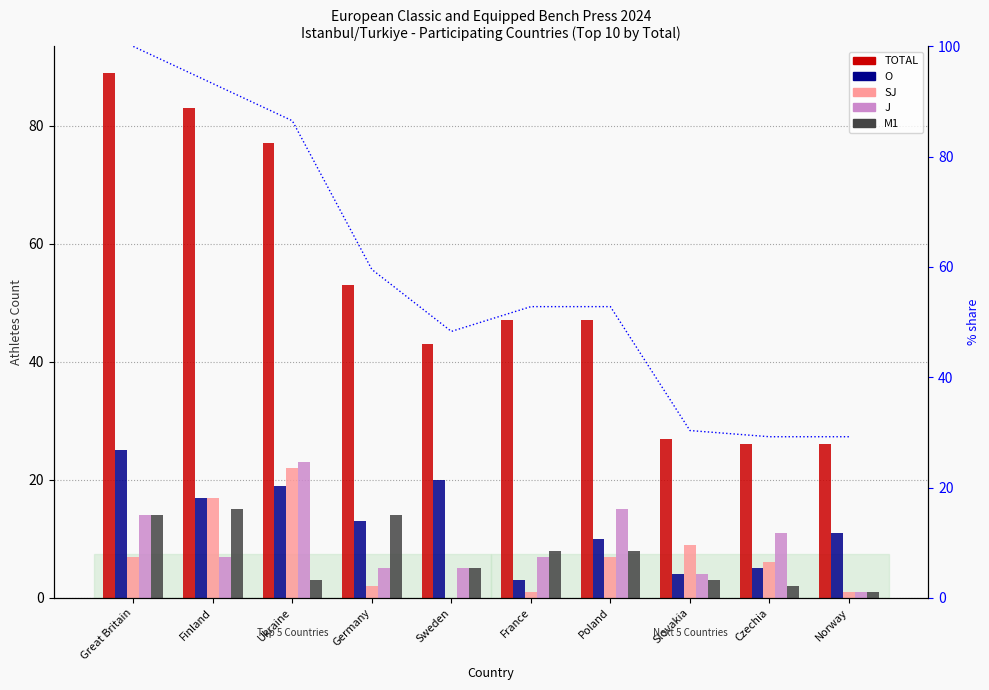

Reading left to right, extract all data points from this chart.

TOTAL: 89.0	83.0	77.0	53.0	43.0	47.0	47.0	27.0	26.0	26.0
O: 25.0	17.0	19.0	13.0	20.0	3.0	10.0	4.0	5.0	11.0
SJ: 7.0	17.0	22.0	2.0	0.0	1.0	7.0	9.0	6.0	1.0
J: 14.0	7.0	23.0	5.0	5.0	7.0	15.0	4.0	11.0	1.0
M1: 14.0	15.0	3.0	14.0	5.0	8.0	8.0	3.0	2.0	1.0
% of max total: 100.0	93.3	86.5	59.6	48.3	52.8	52.8	30.3	29.2	29.2